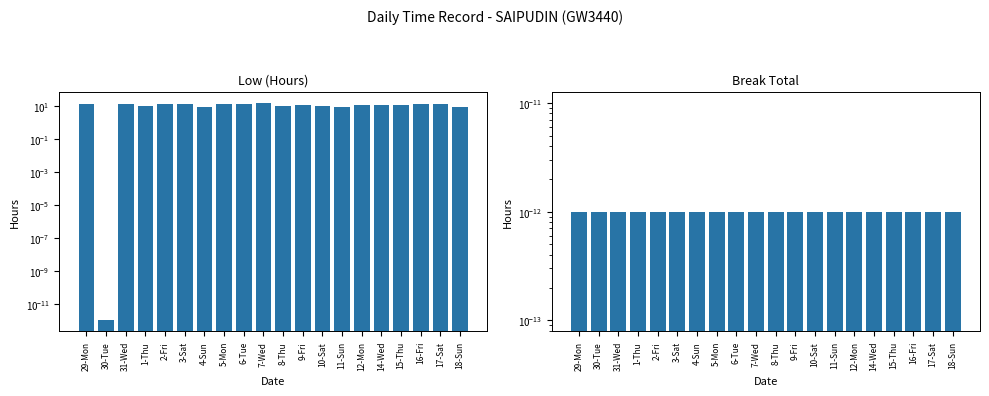

What is the difference between the highest and lowest values at 8-Thu?

11.4